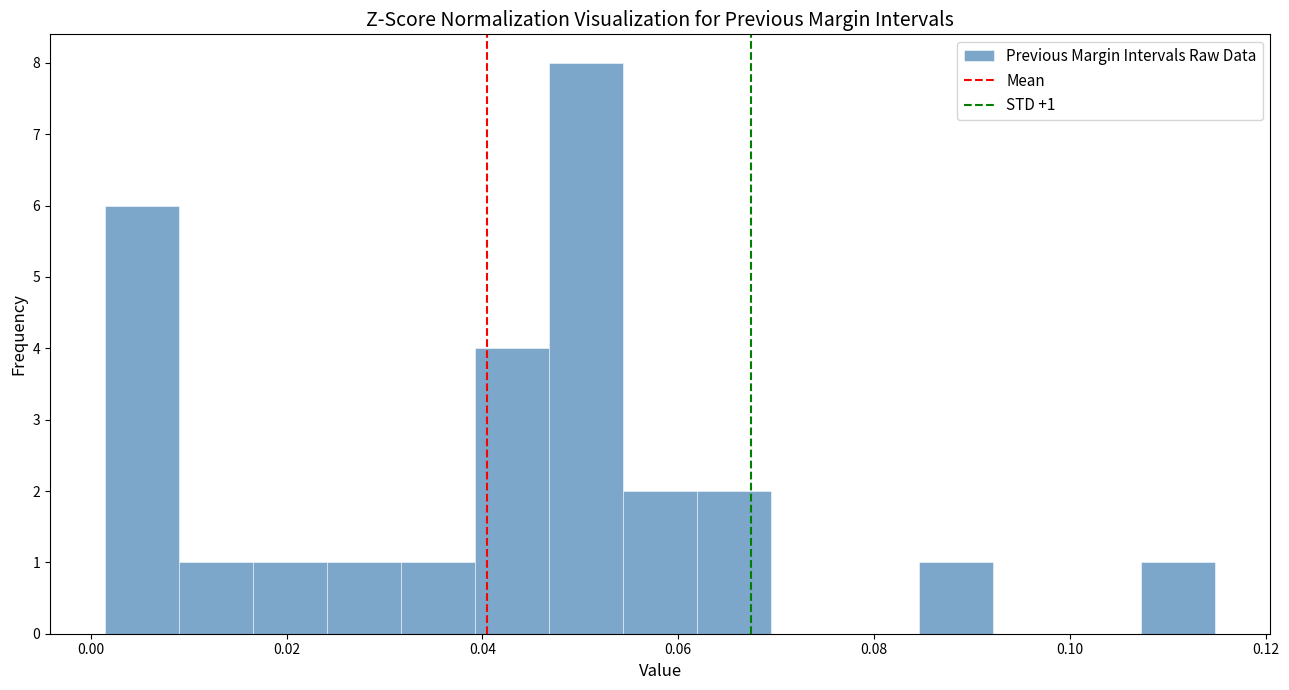

Read against the x-axis, roughly where is the centre of the tallest bar?

0.050